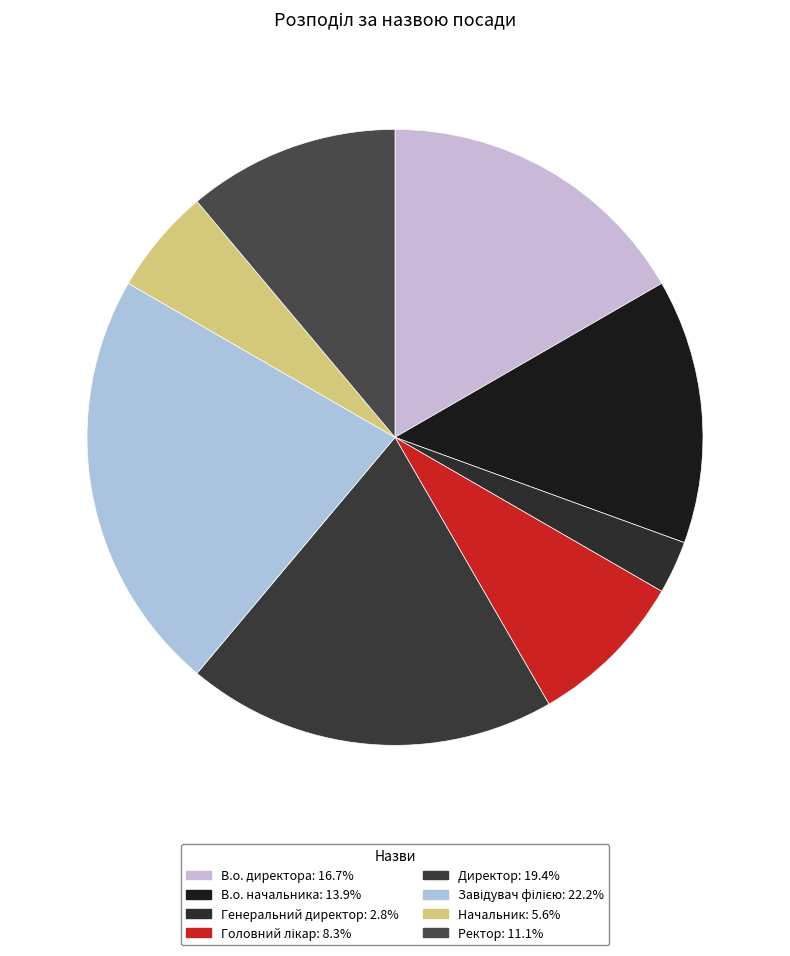

Combined, do В.о. директора and Головний лікар account for over 50%?

No